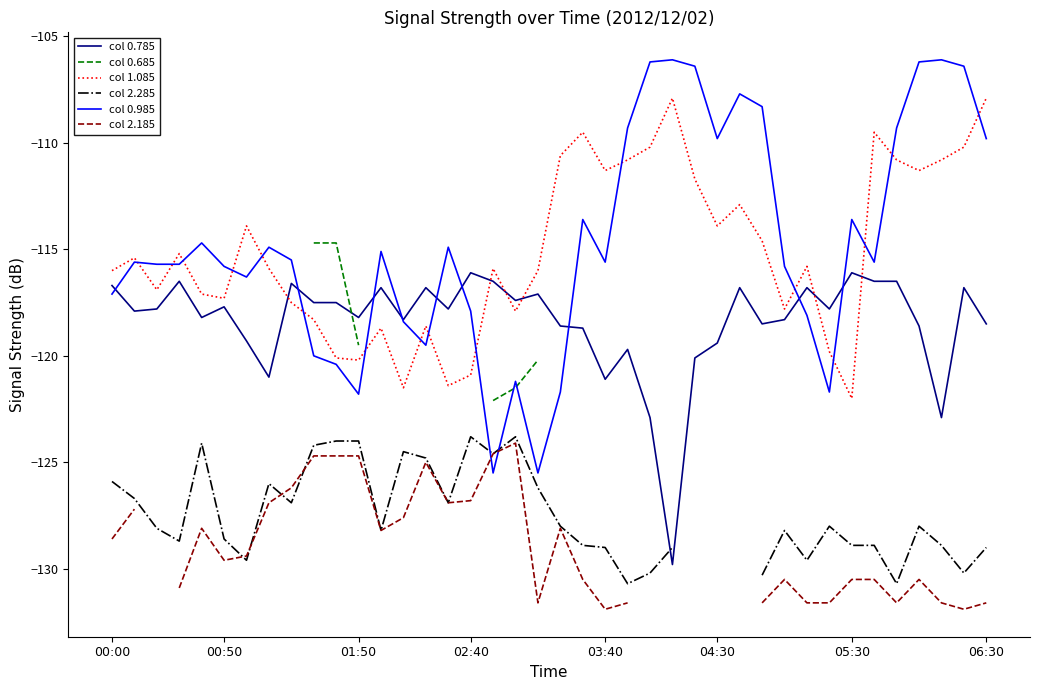

What is the approximate value of col 0.985 at 02:40?

-117.9